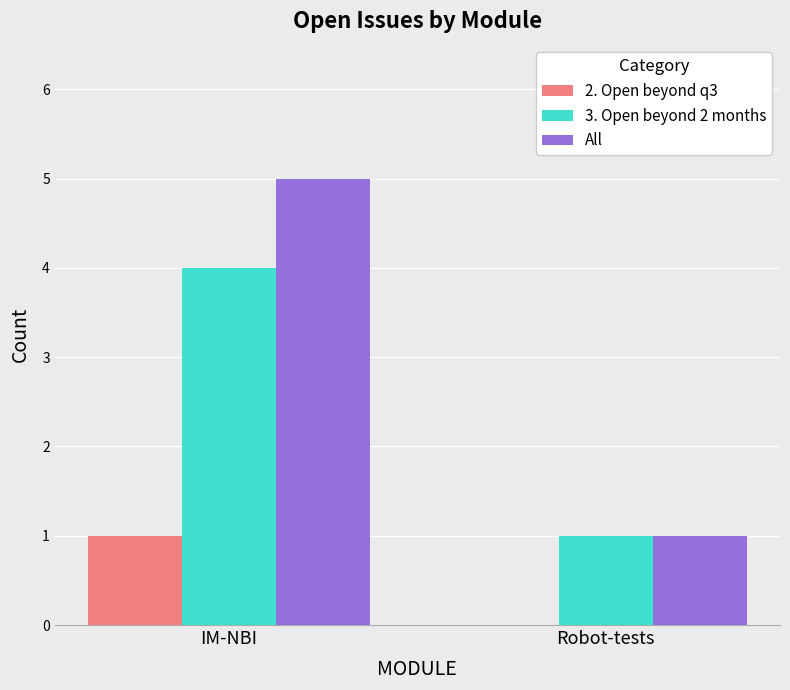

Which series changed the most between IM-NBI and Robot-tests?

All